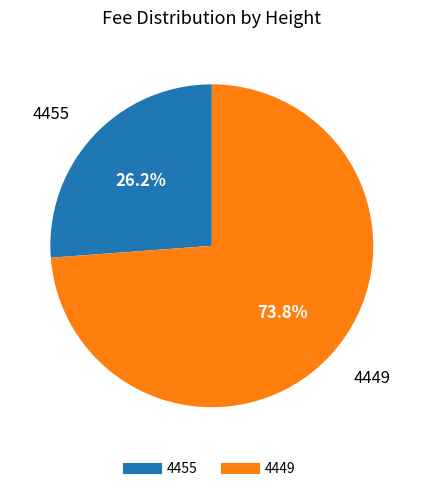

To the nearest percent, what is the average slice percentage?

50%